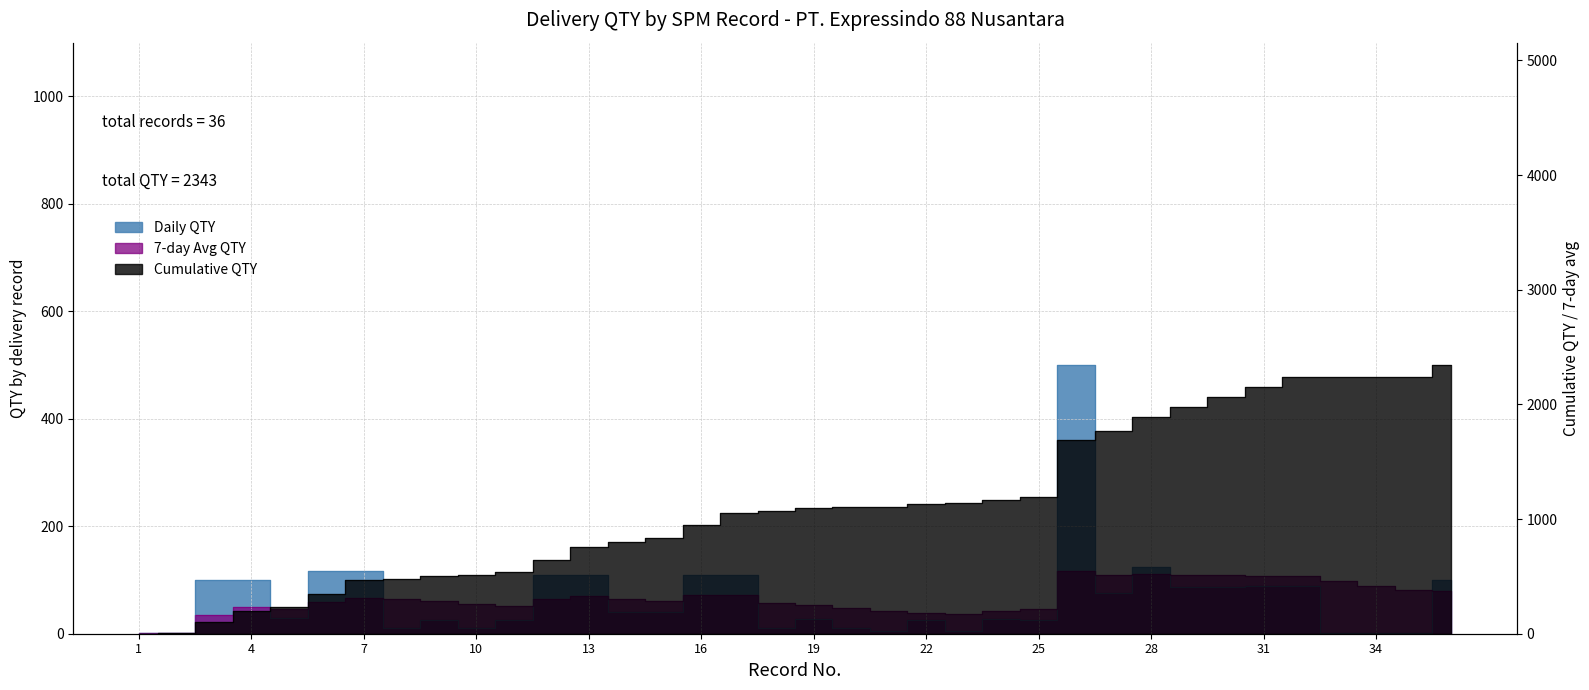

What value does the Cumulative QTY series have at 13?

756.0